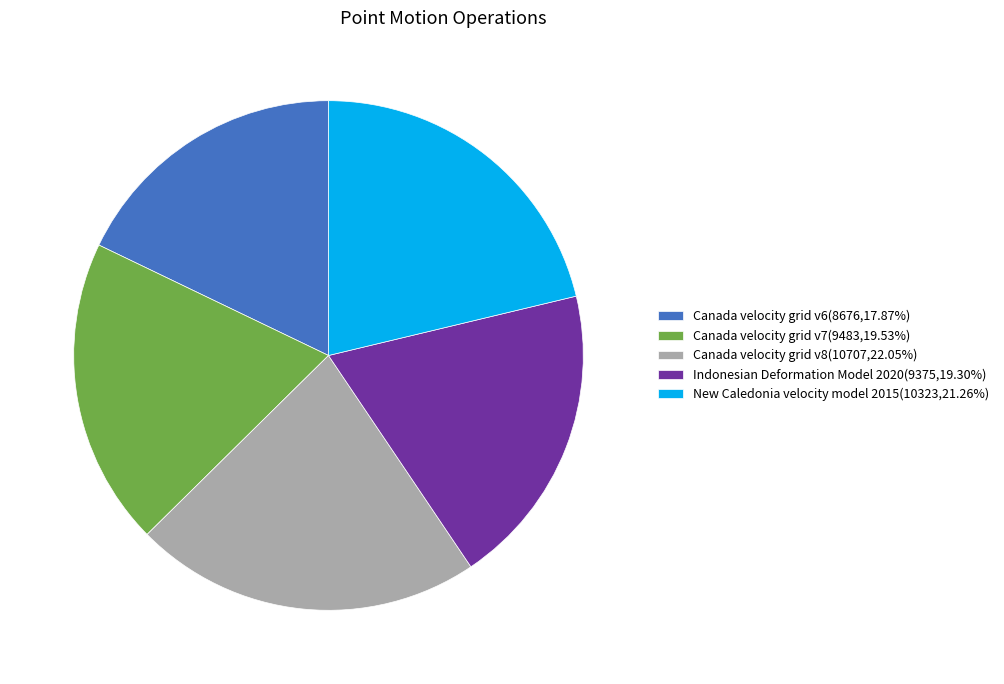

Is the sum of Indonesian Deformation Model 2020(9375,19.30%) and Canada velocity grid v6(8676,17.87%) greater than half?

No